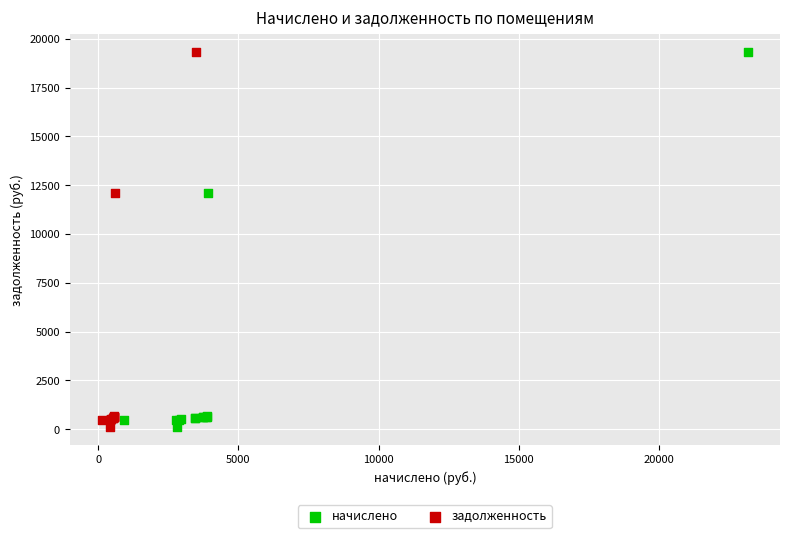

What are all the series names shown in the legend?

начислено, задолженность